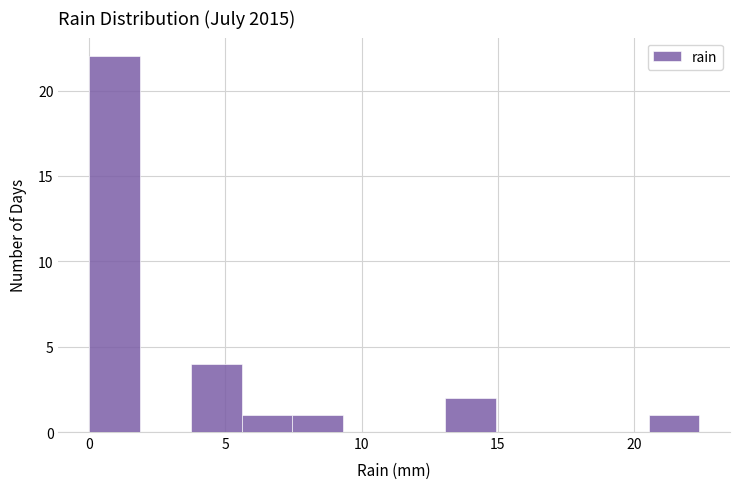

Around what value on the x-axis is the tallest bar? Give the approximate position of its centre, as read against the axis.

1.0